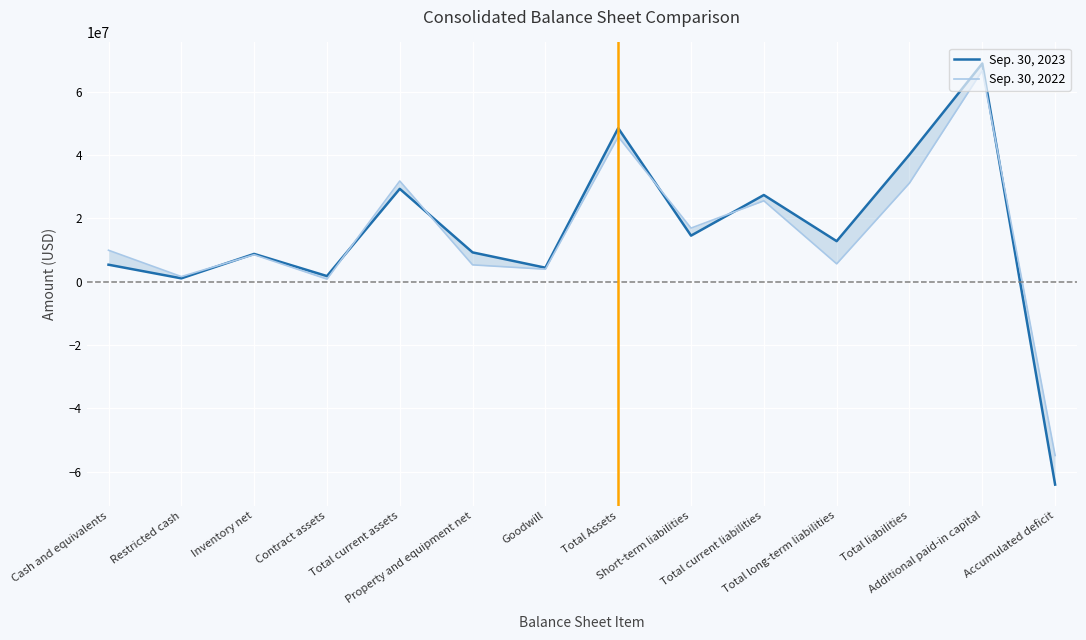

At how many categories does at least one series exceed -18702095?

13